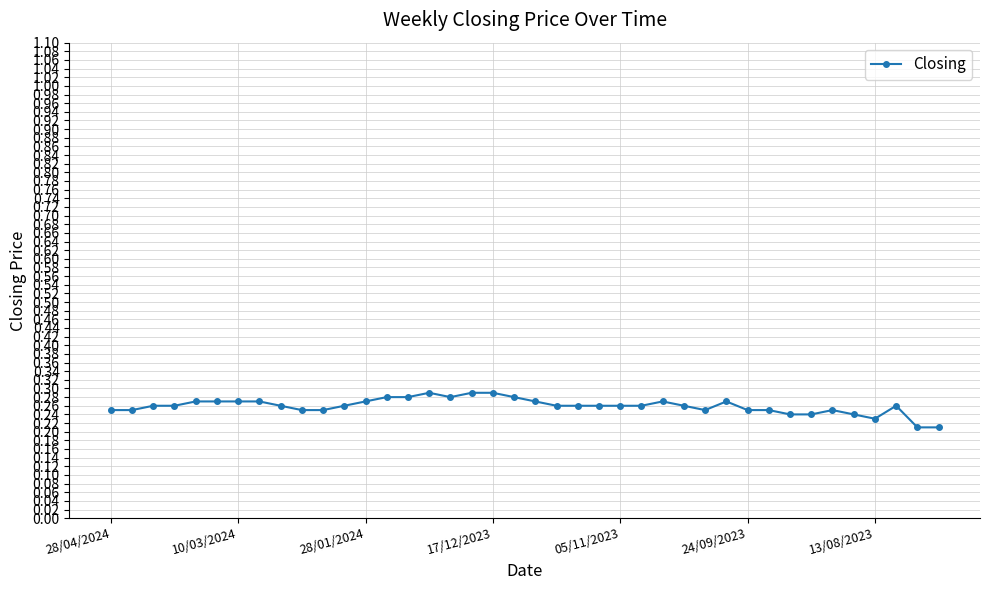

What is the difference between the maximum and minimum values?

0.1